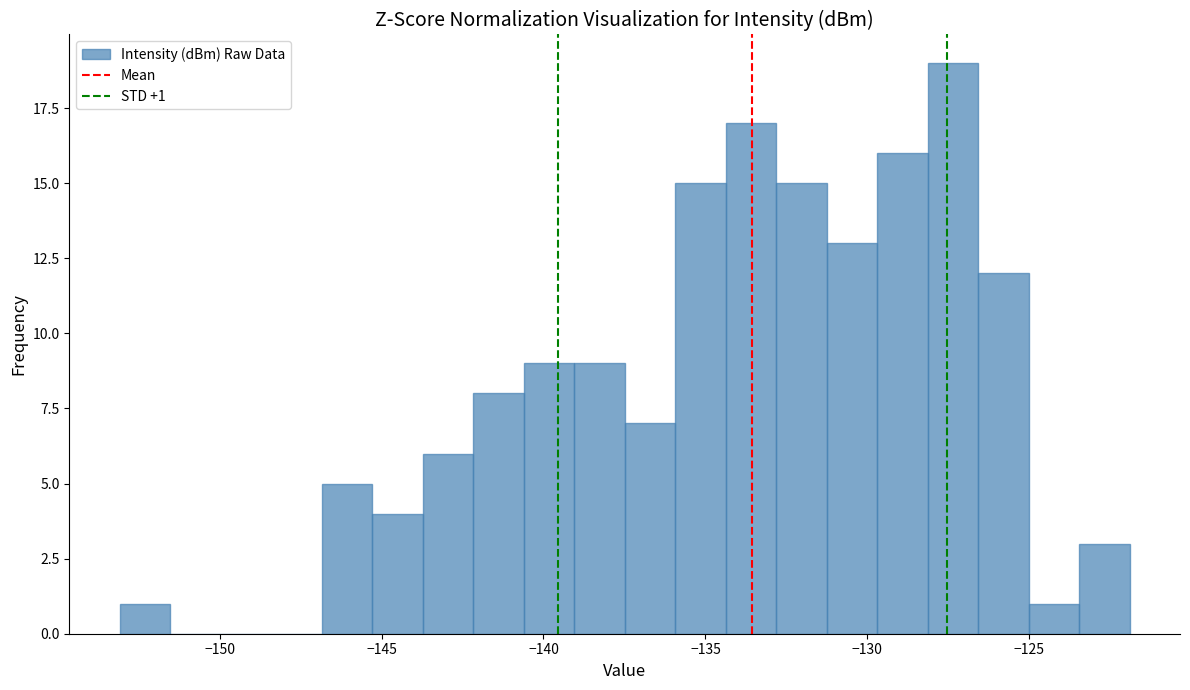

Around what value on the x-axis is the tallest bar? Give the approximate position of its centre, as read against the axis.

-127.5